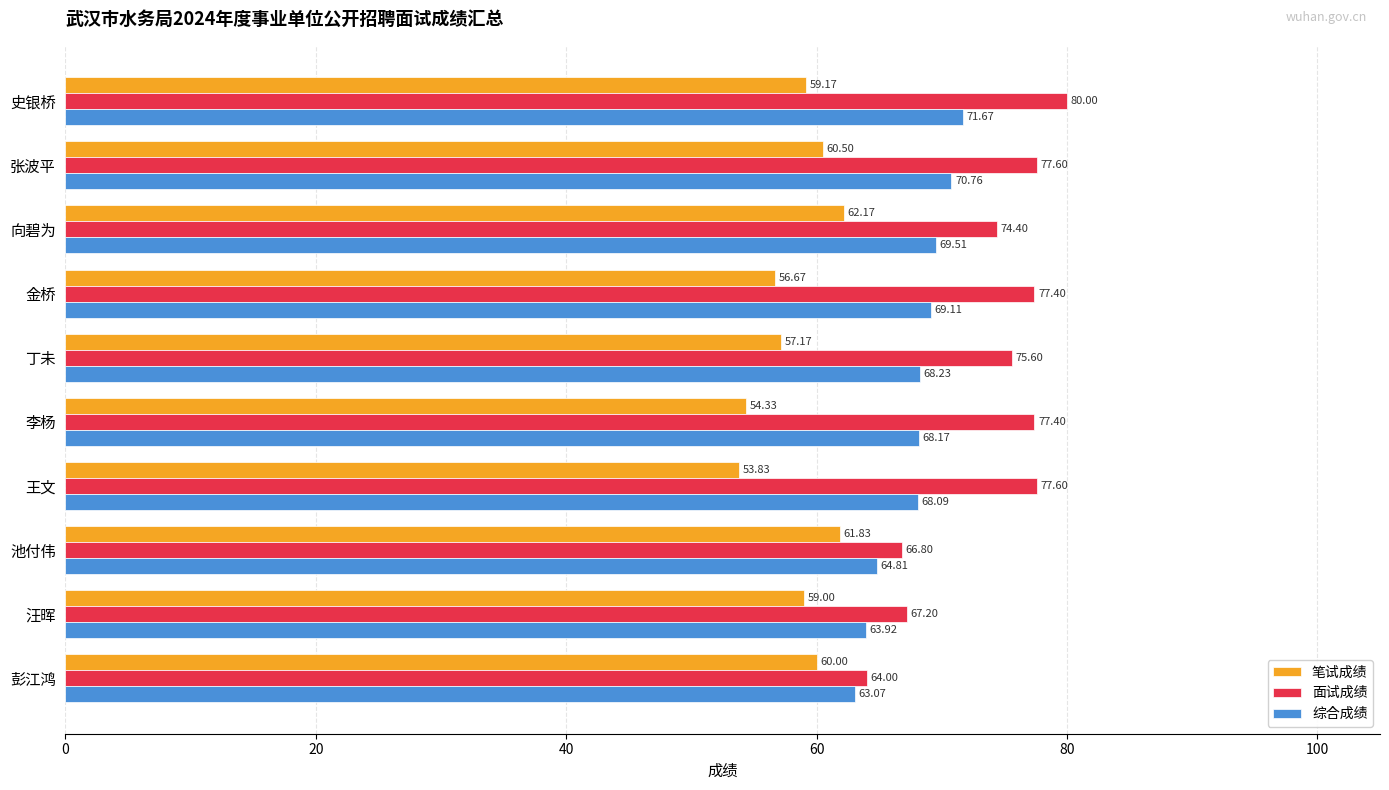

What is the sum of all 综合成绩 values?

677.3